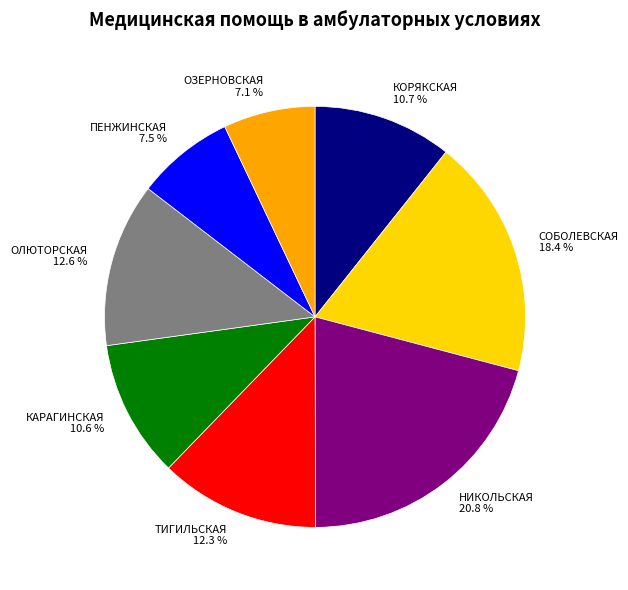

Does any single category account for the majority?

No